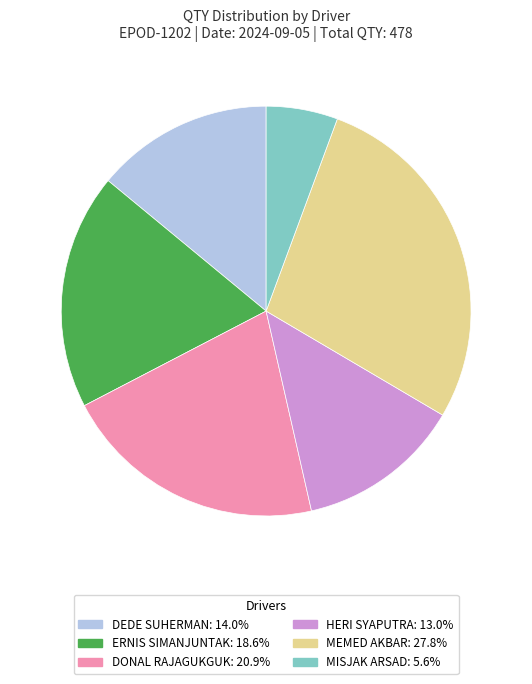

Does any single category account for the majority?

No